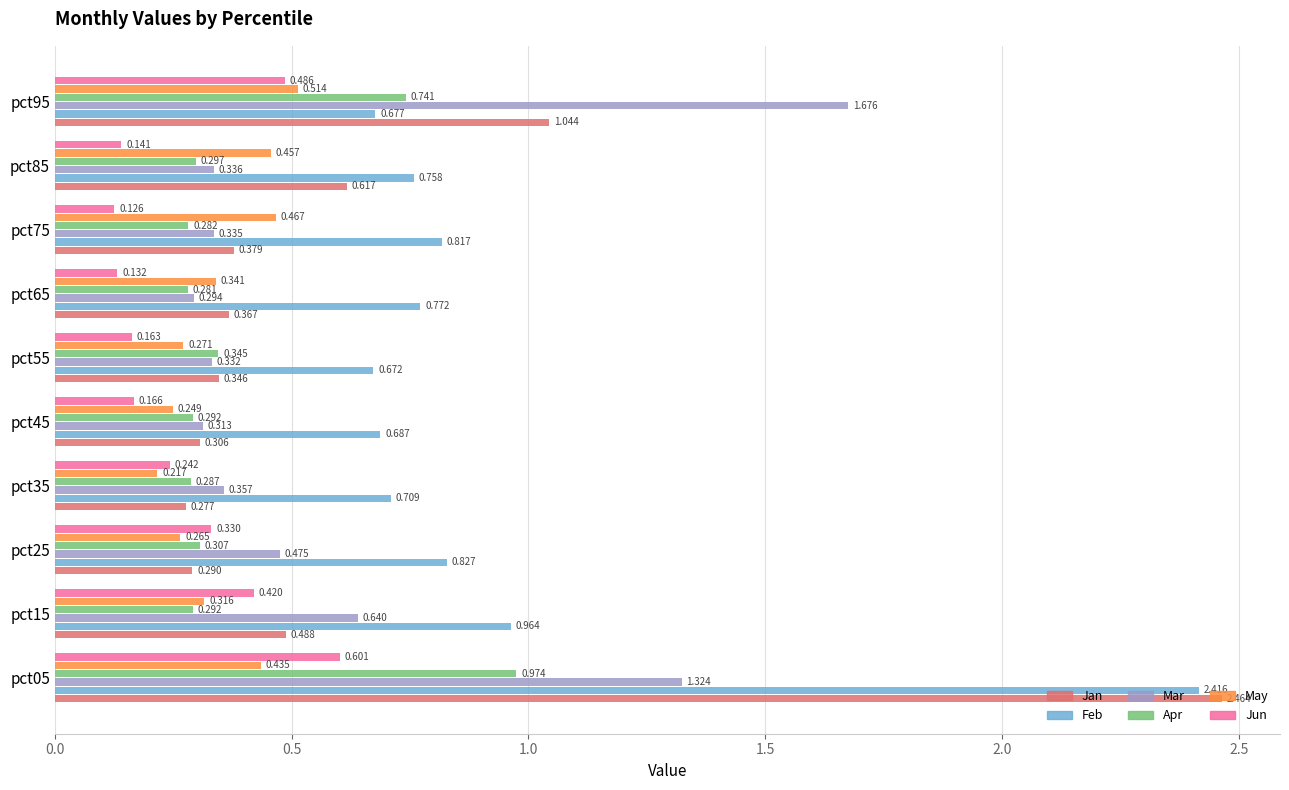

Is the value of Jun at pct15 greater than the value of Mar at pct05?

No